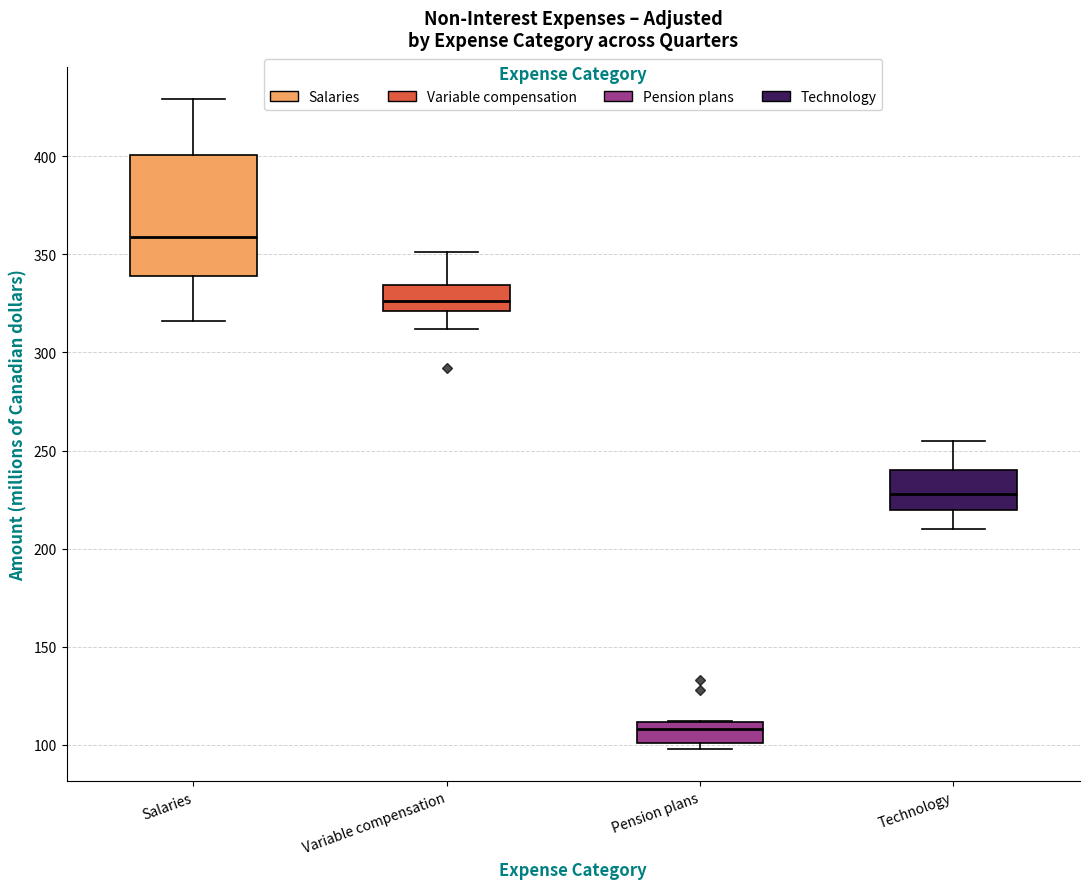

Which box has the highest median line?

Salaries